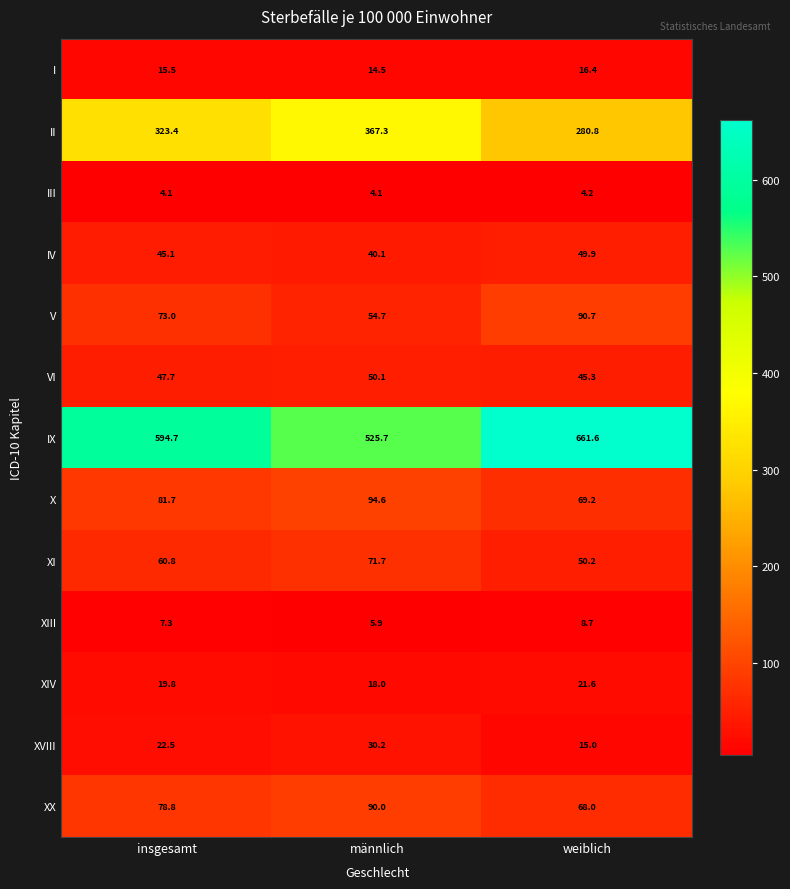

At which label does II first exceed 323?

insgesamt